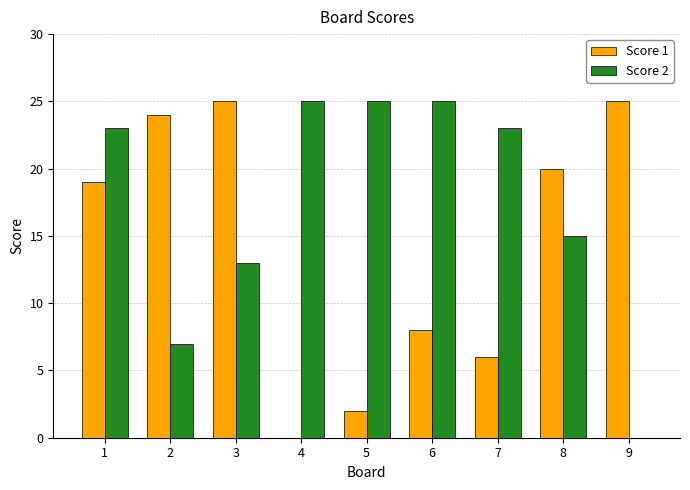

Which series has the largest total across all categories?

Score 2